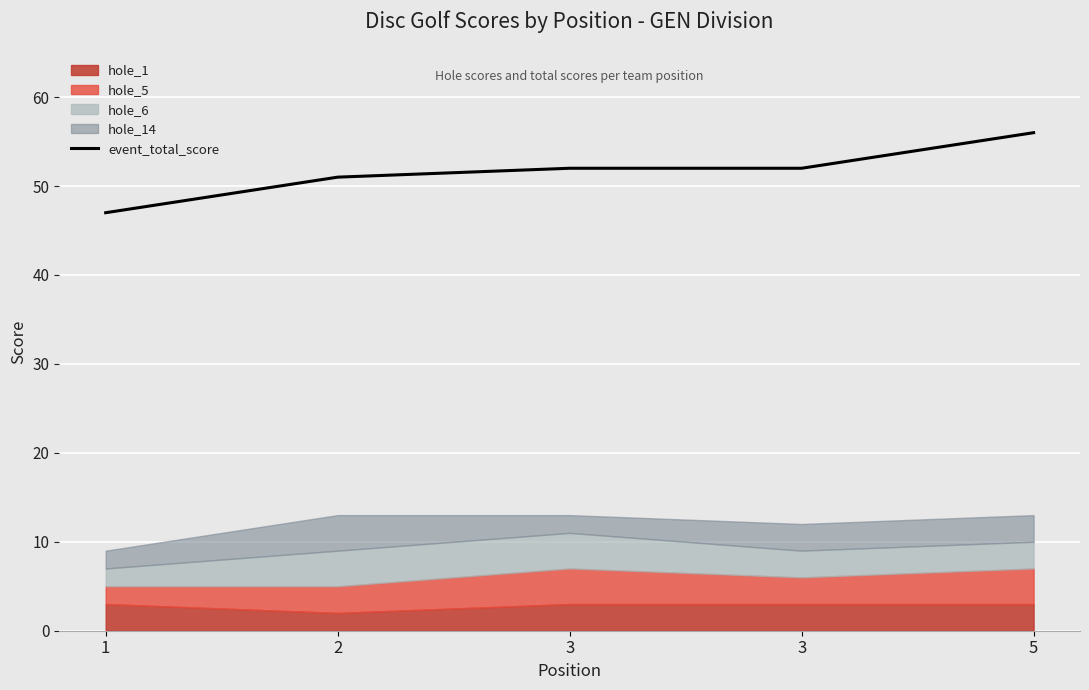

What is the difference between the maximum and second lowest values?

5